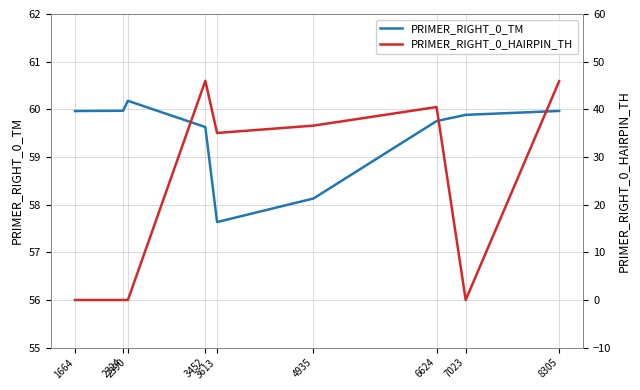

At 3613, list the series in order from largest to smallest.

PRIMER_RIGHT_0_TM, PRIMER_RIGHT_0_HAIRPIN_TH